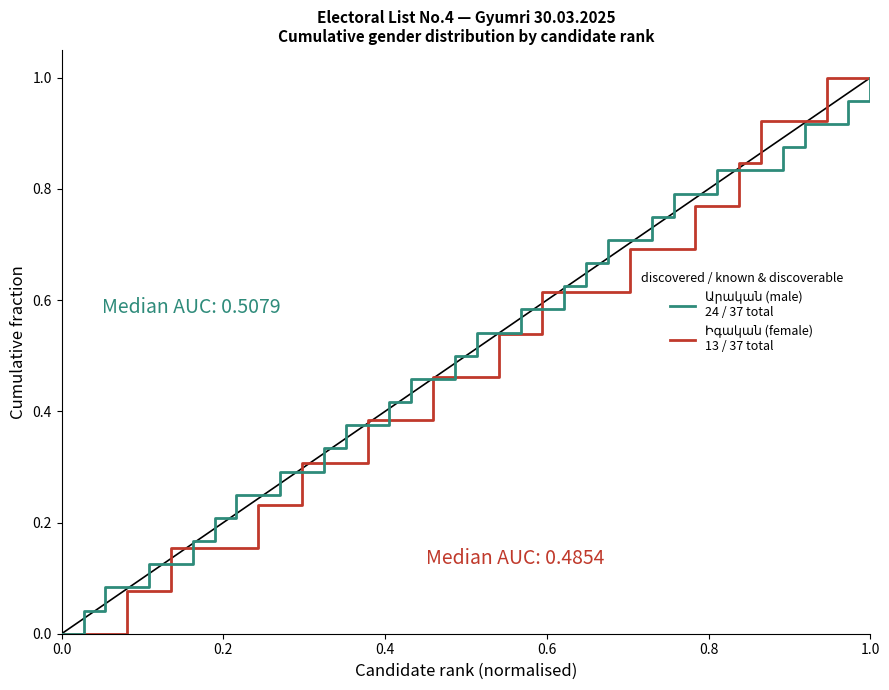

True or false: Արական (male)
24 / 37 total and Իգական (female)
13 / 37 total cross at least once.

True